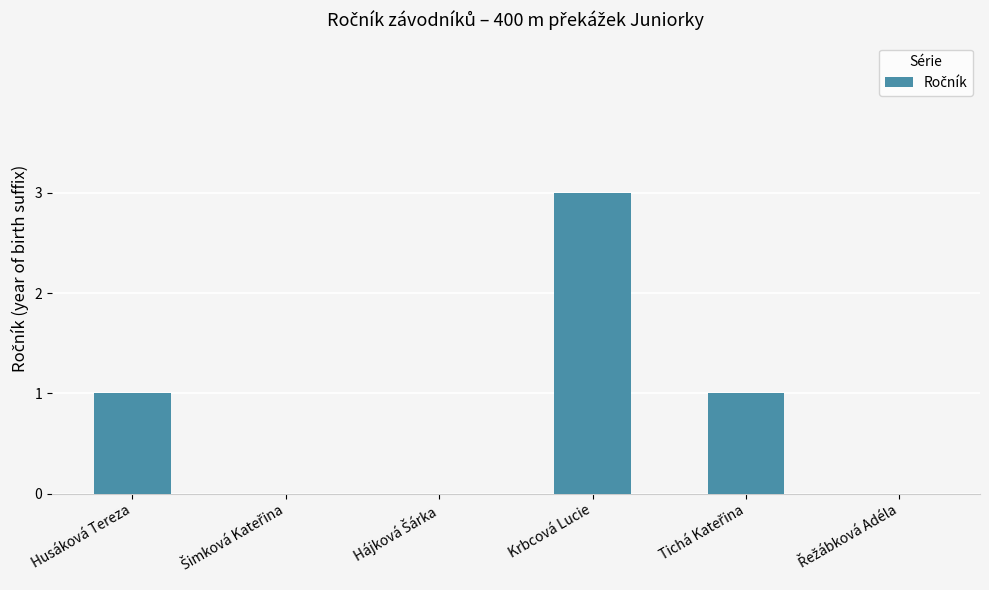

What is the change in value from Husáková Tereza to Krbcová Lucie?

+2